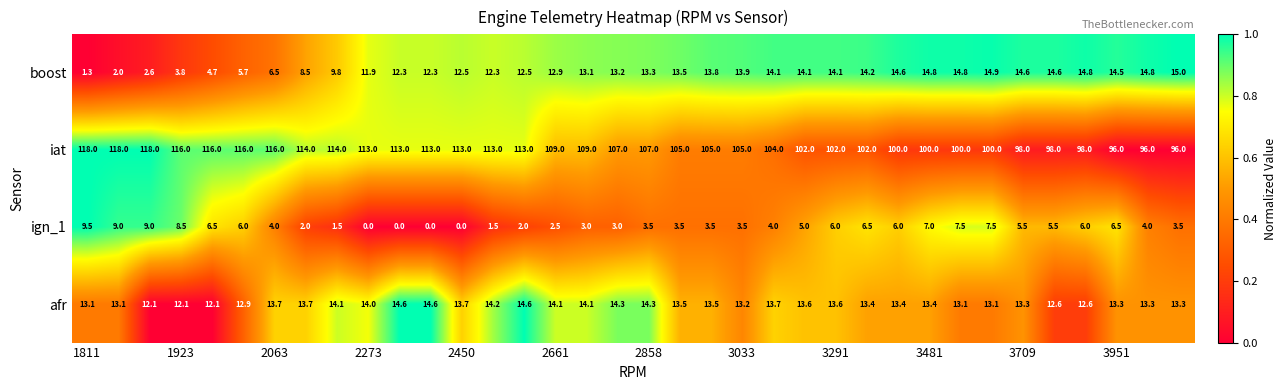

List the series in order of their peak value, highest first.

iat, boost, afr, ign_1